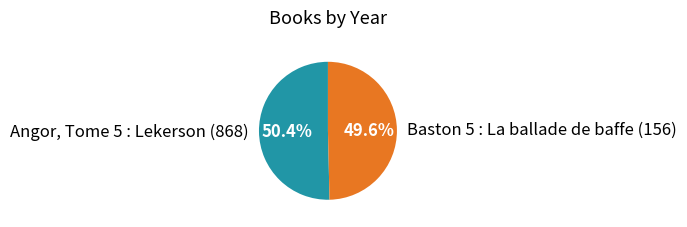

The Angor, Tome 5 : Lekerson (868) slice represents 59% of the pie. True or false?

False